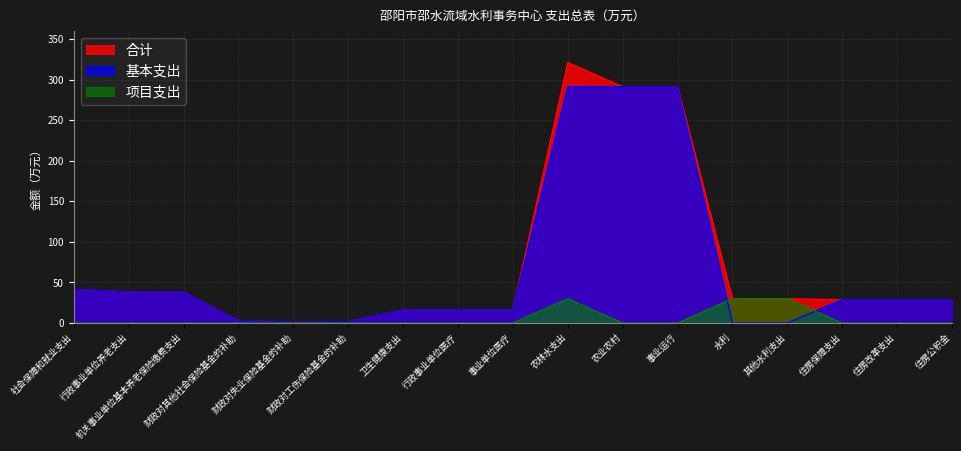

How many interior local peaks does the 合计 series have?

1